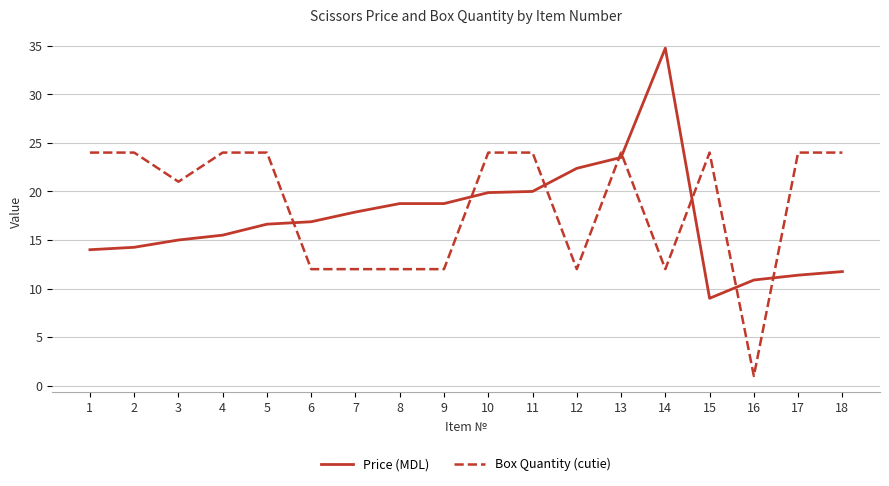

How many lines are shown in the chart?

2